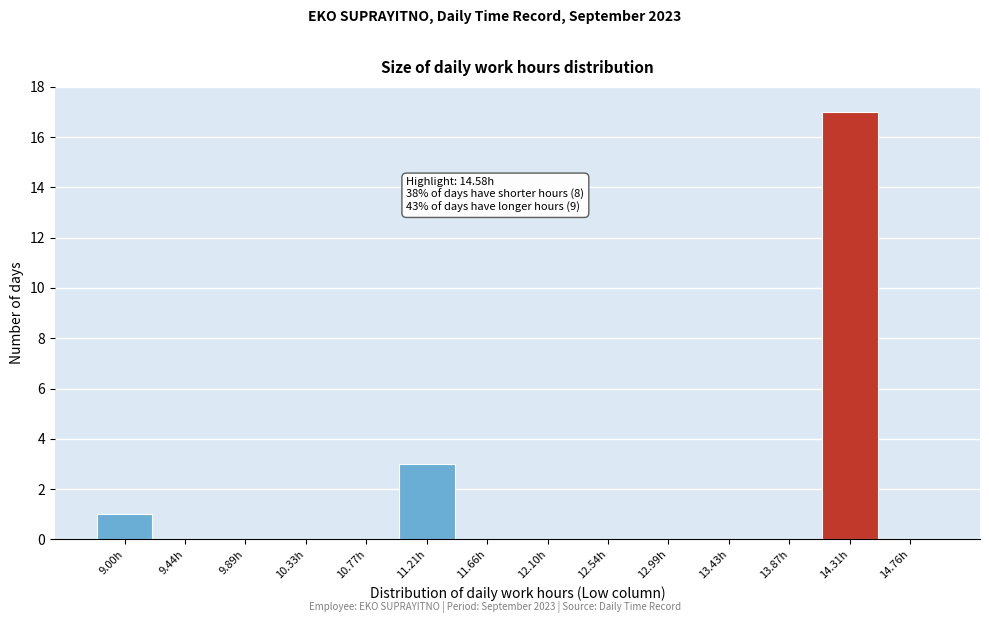

Reading left to right, transcribe all the data shown in this chart.

9.00h=1	9.44h=0	9.89h=0	10.33h=0	10.77h=0	11.21h=3	11.66h=0	12.10h=0	12.54h=0	12.99h=0	13.43h=0	13.87h=0	14.31h=17	14.76h=0